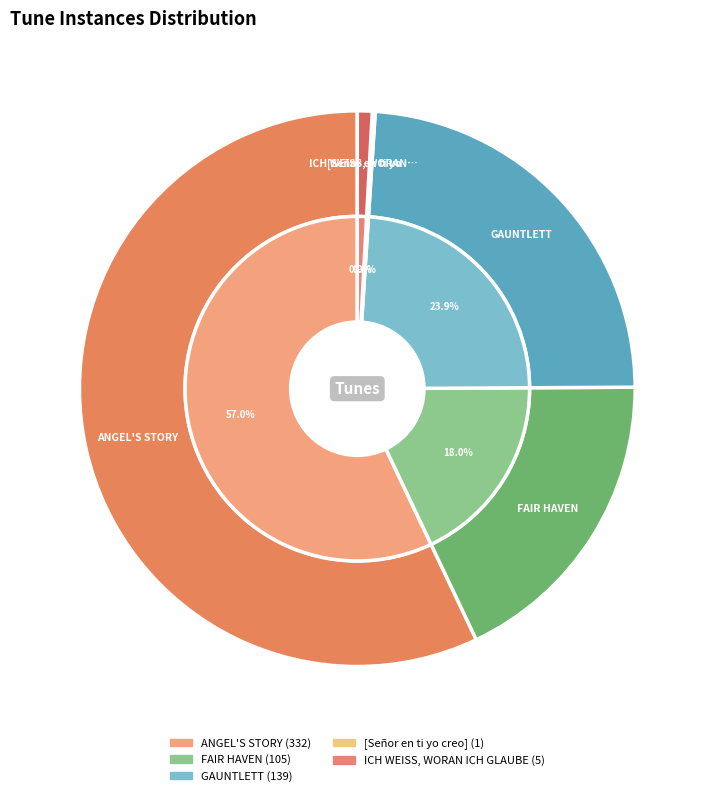

What is the majority slice?

ANGEL'S STORY